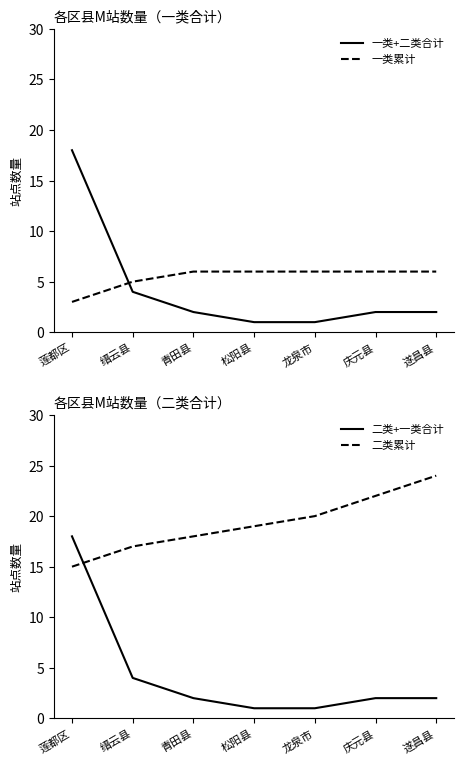

At which label does 一类累计 reach its peak?

青田县